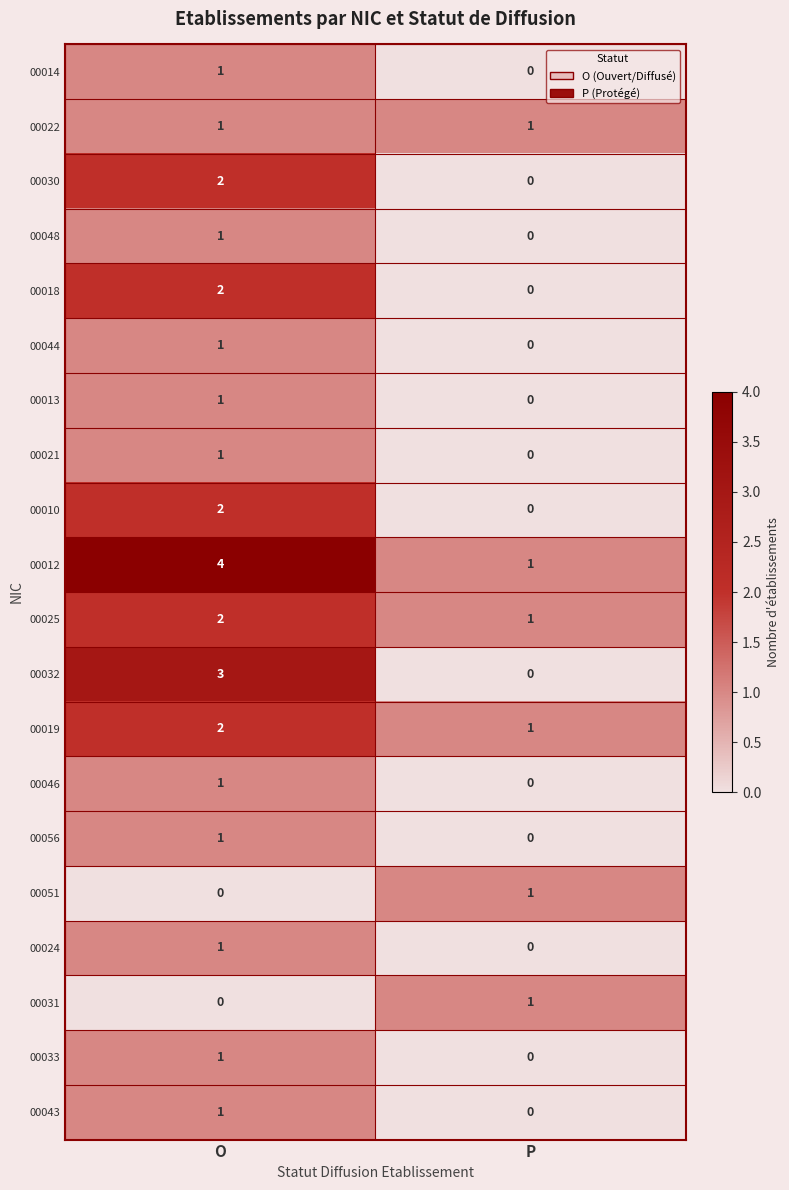

Which category has the highest value across all series?

O